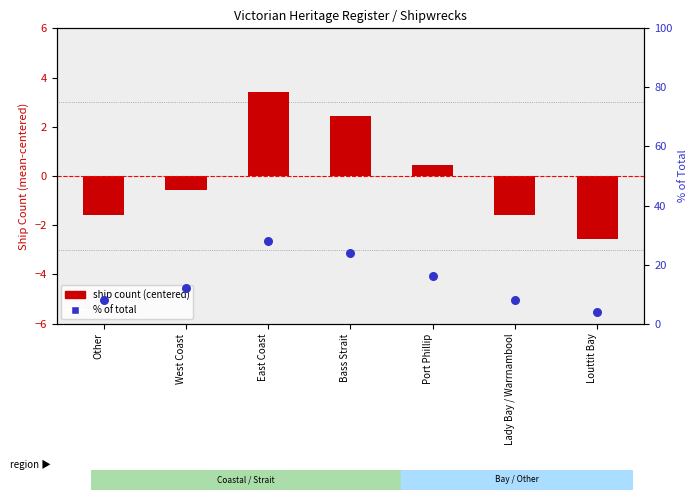

At which category is the sum across all series the highest?

East Coast